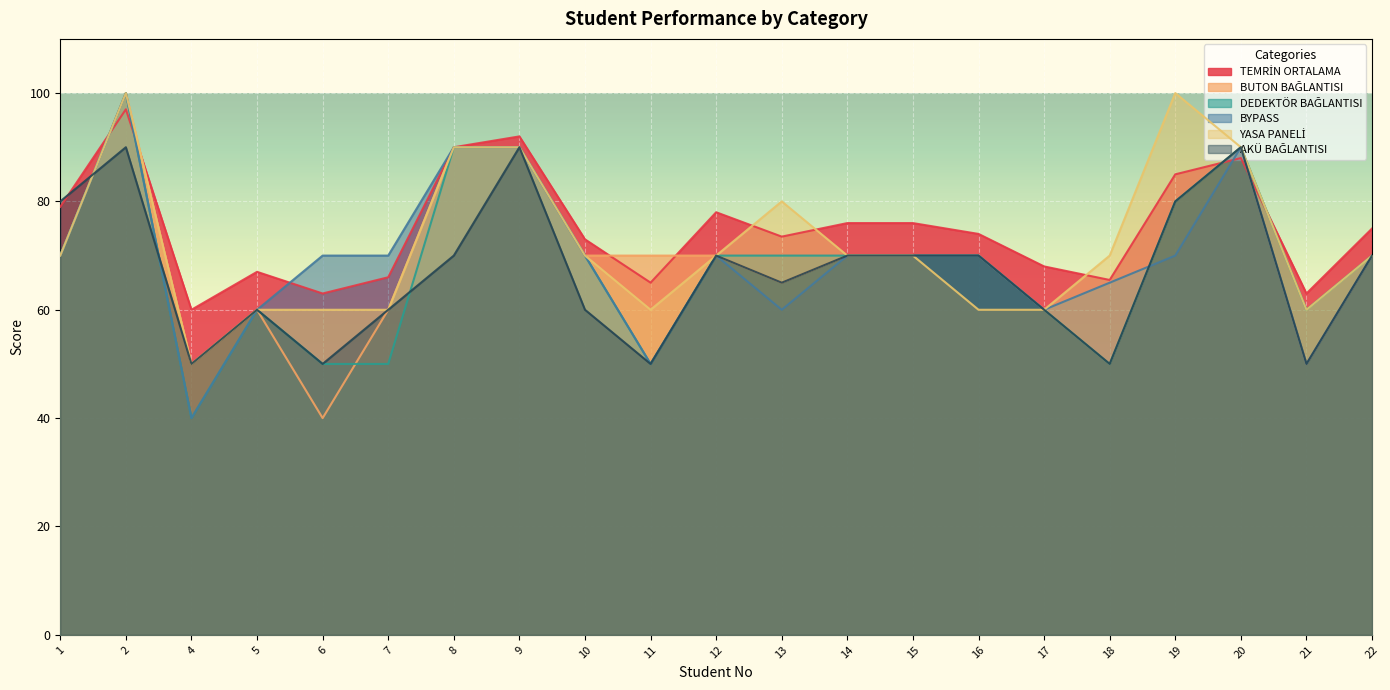

The value of BYPASS at 1 is 115.9. True or false?

False